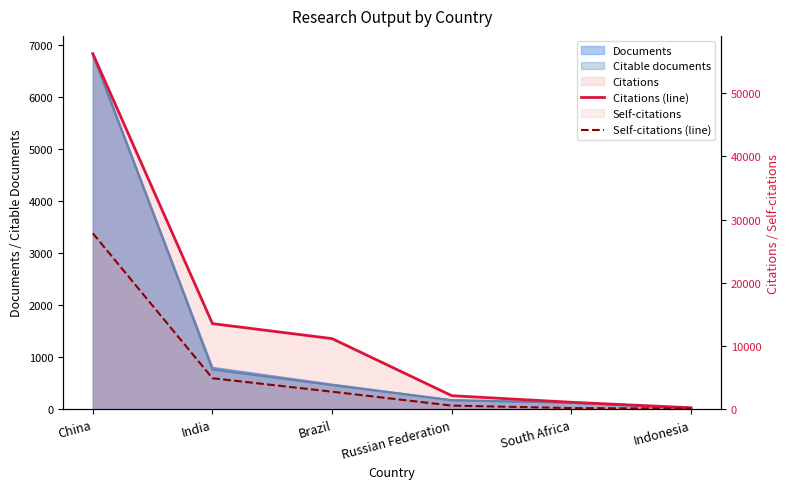

What is the greatest value displayed?

56261